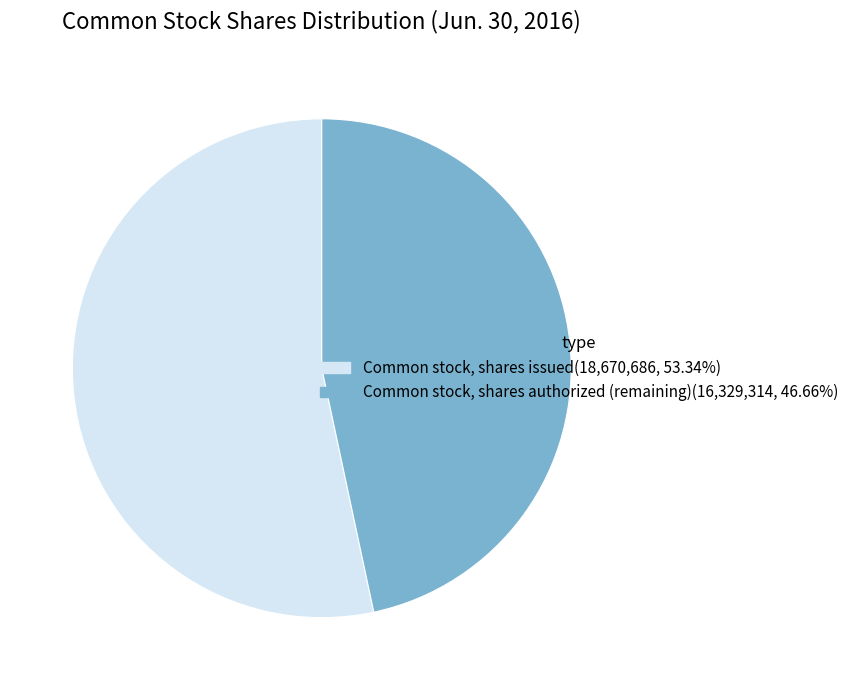

Does any single category account for the majority?

Yes